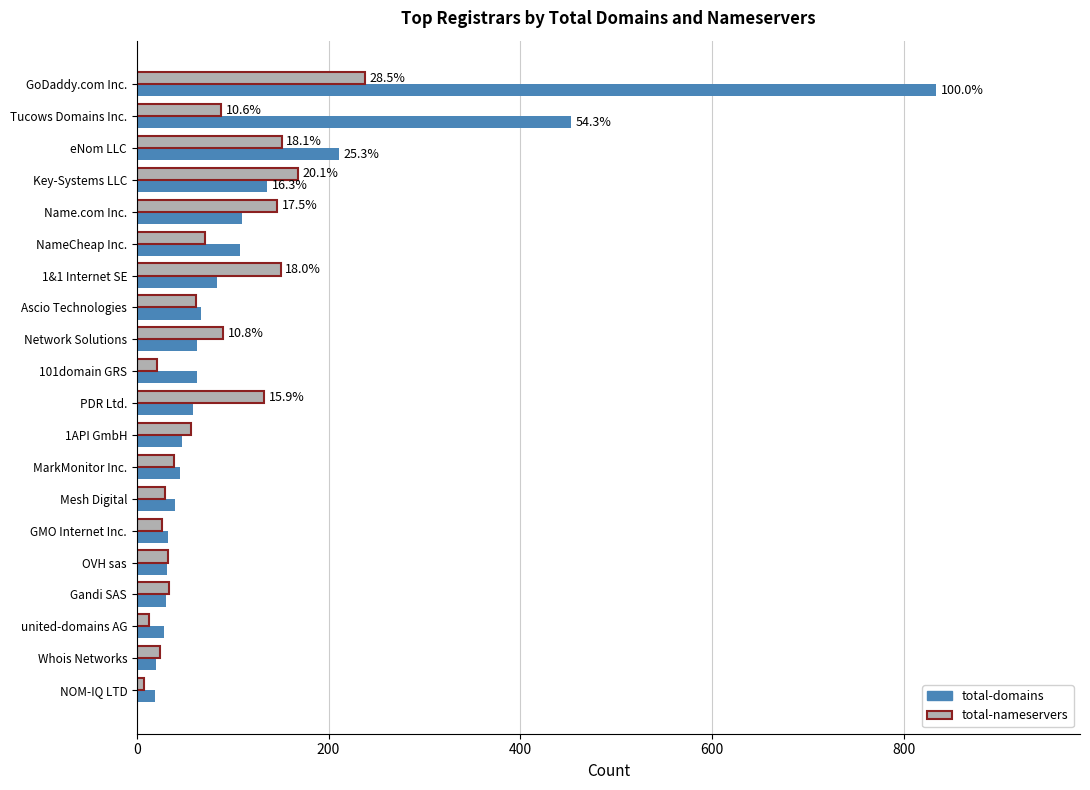

At which label is total-nameservers closest to 122?

PDR Ltd.